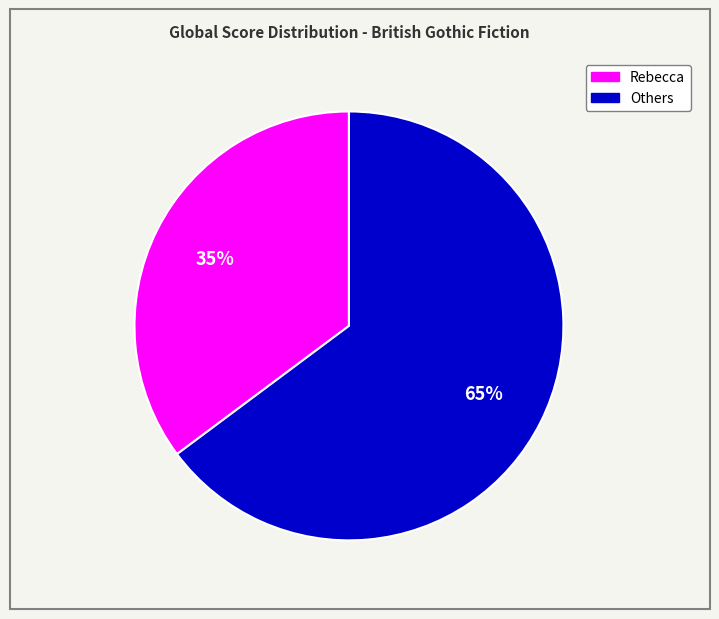

To the nearest percent, what is the difference between the largest and smallest slice percentages?

30%